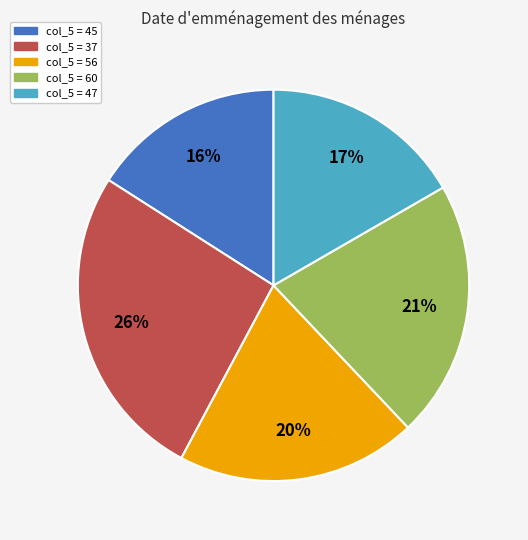

To the nearest percent, what is the average slice percentage?

20%